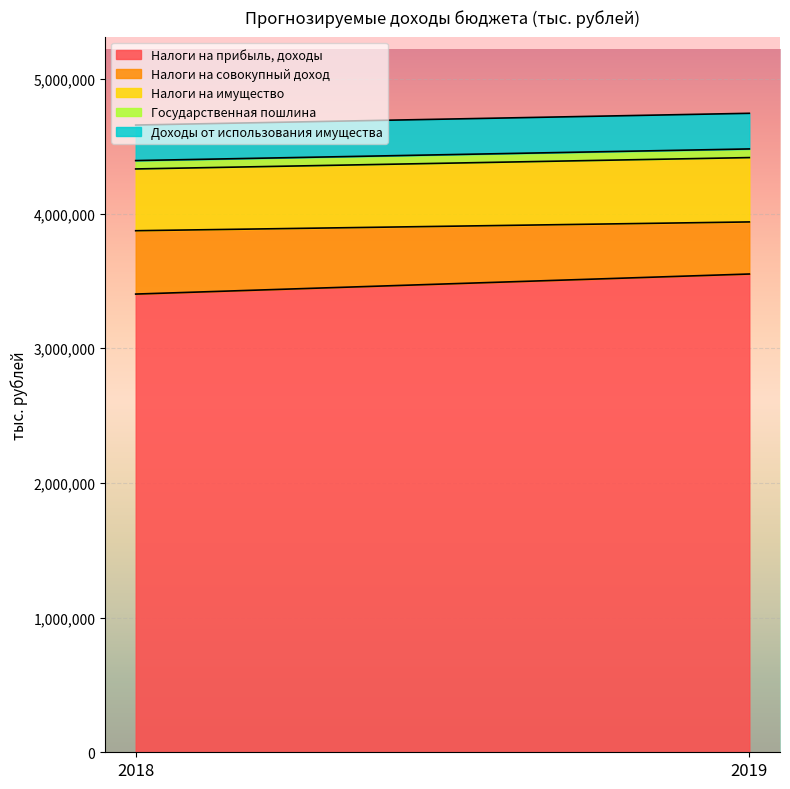

Reading left to right, extract all data points from this chart.

Налоги на прибыль, доходы: 3402405.0	3551333.0
Налоги на совокупный доход: 470367.0	386705.0
Налоги на имущество: 458670.0	477789.0
Государственная пошлина: 62251.6	64251.6
Доходы от использования имущества: 263856.3	264605.2